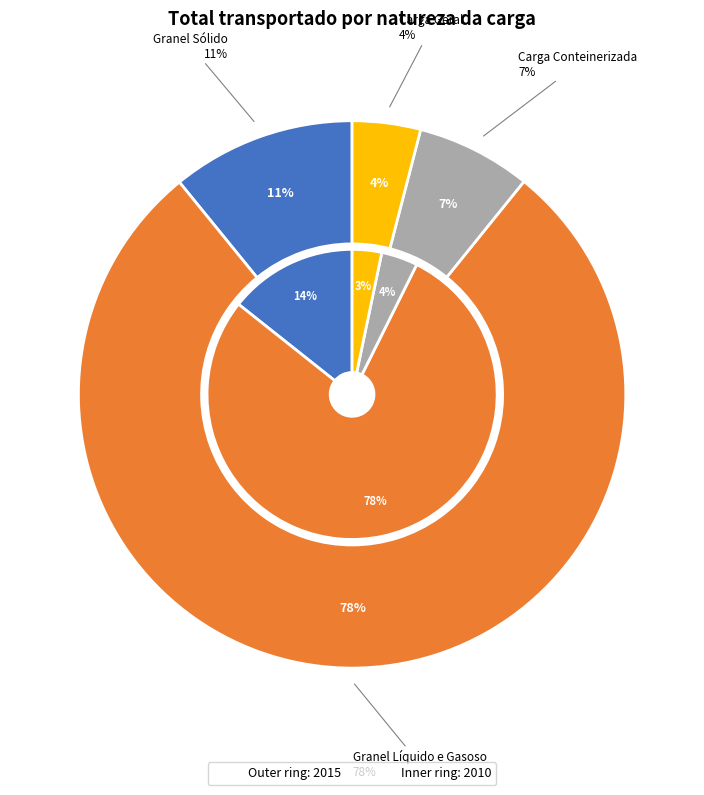

What percentage is the Carga Geral slice, to the nearest percent?

3%